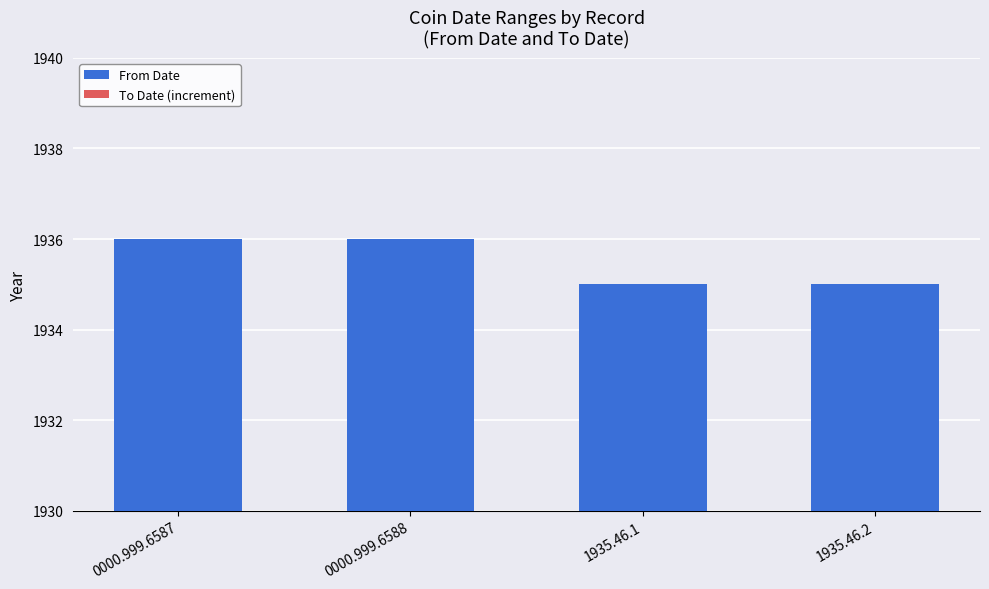

How many data points does each series have?

4